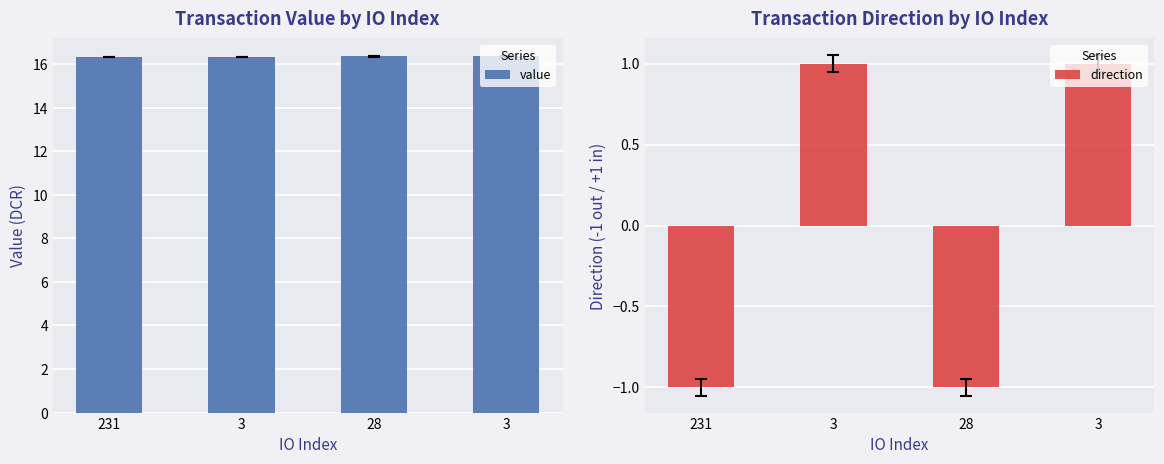

What is the difference between the highest and lowest values at 28?

17.3